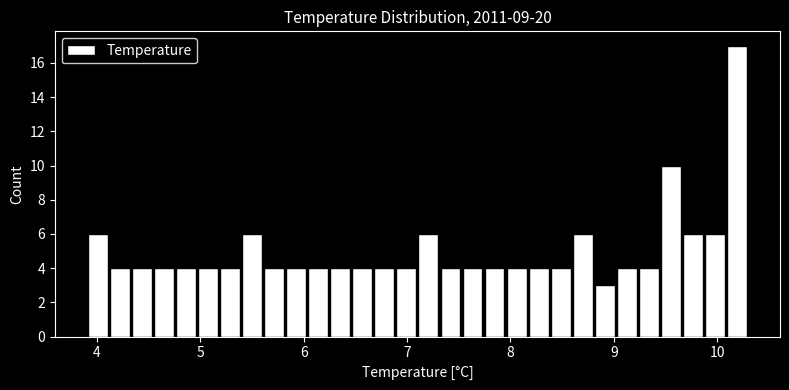

Read against the x-axis, roughly where is the centre of the tallest bar?

10.2